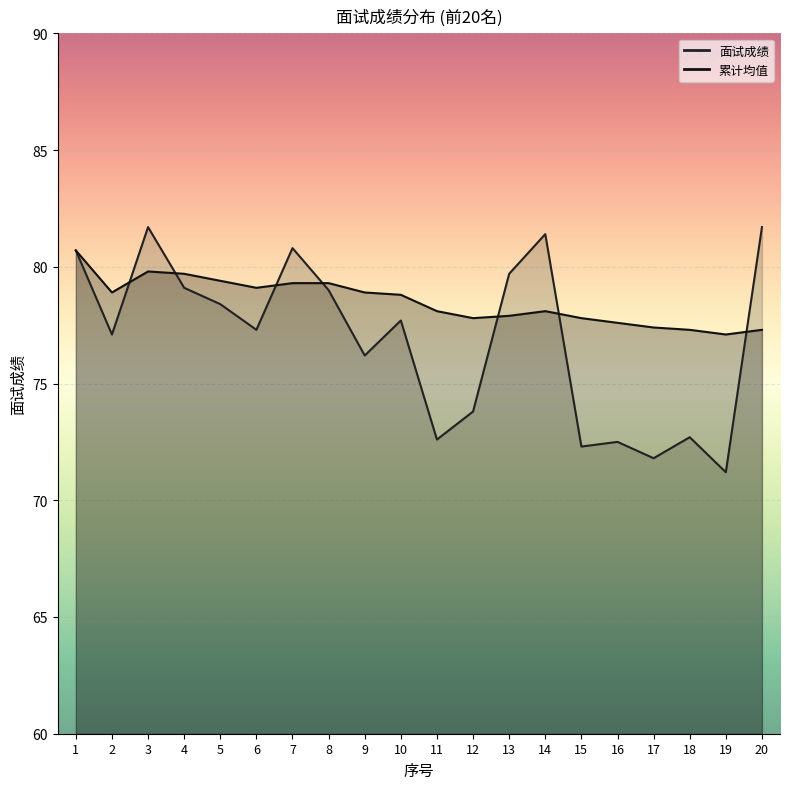

What is the sum of the 面试成绩 values at 17 and 6?

149.1